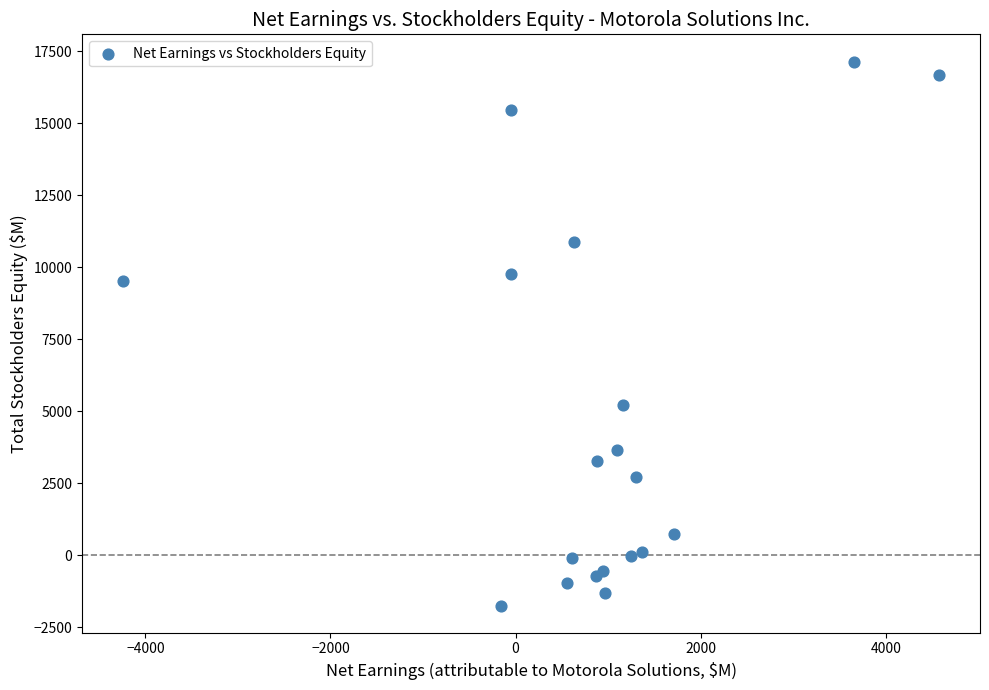

What Y value in the scatter plot is closest to 7700?

9507